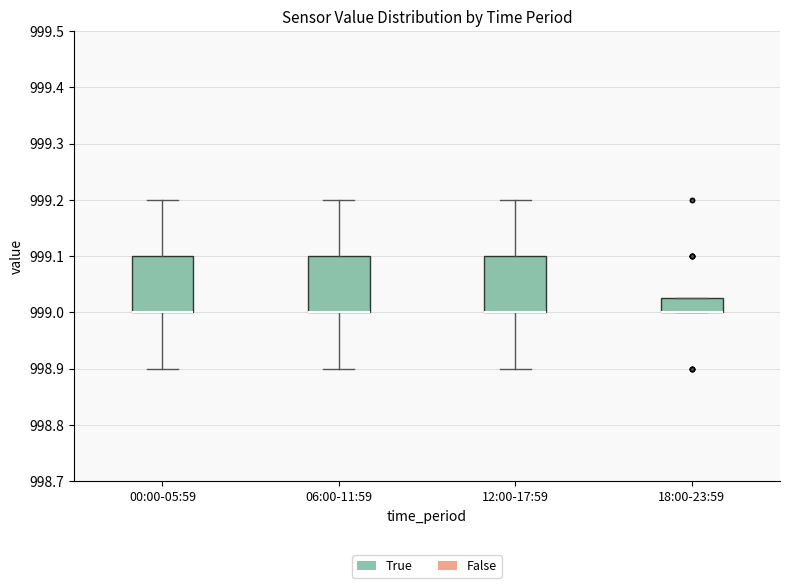

Where does the upper whisker of the box for 12:00-17:59 end on the y-axis? The values are not printed on the chart, so give them approximately, as read against the axis.

999.20